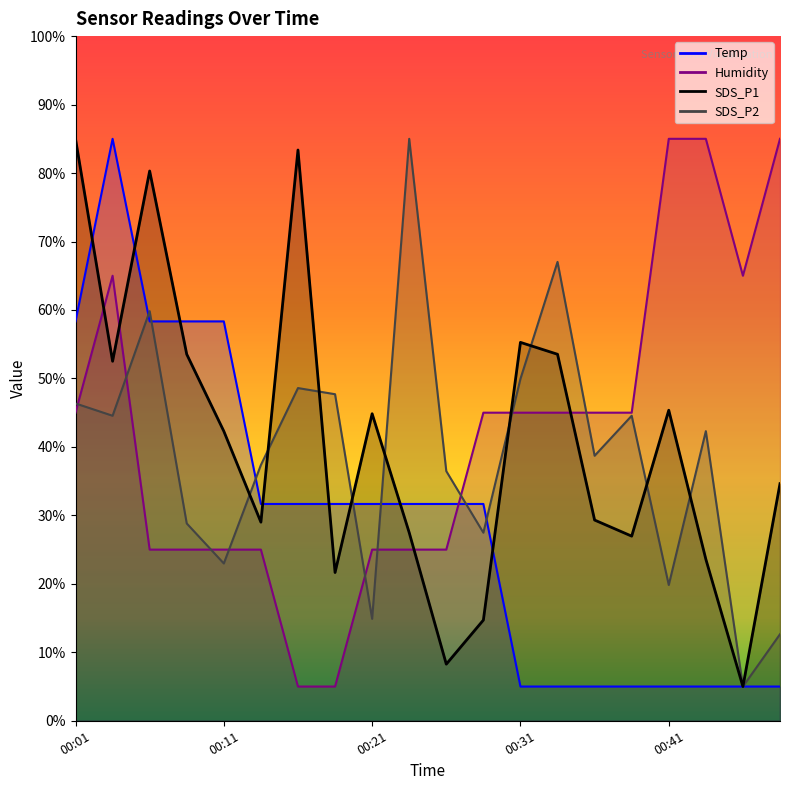

Which series has the largest total across all categories?

Humidity